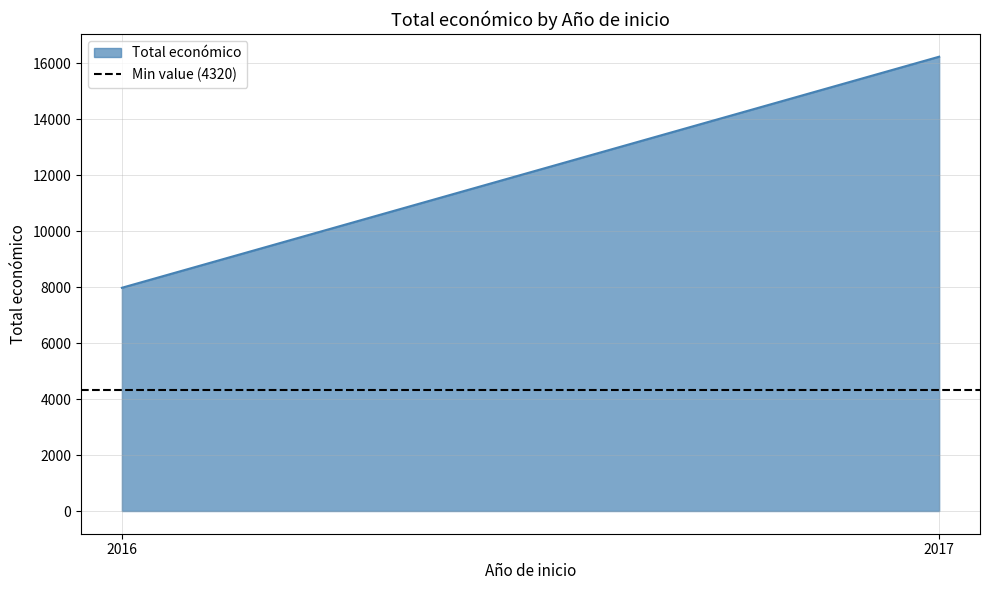

What is the approximate value at 2017, to the nearest 50?

16250